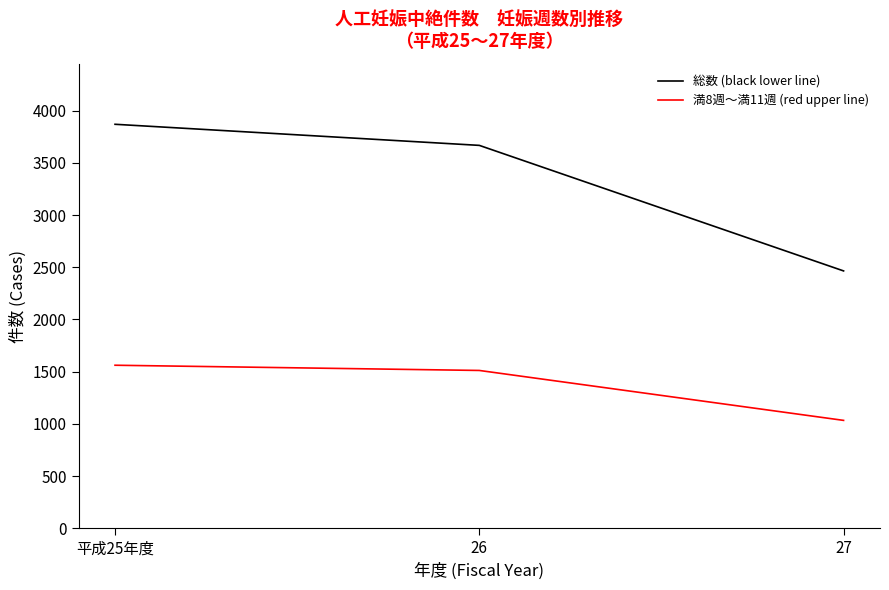

Reading left to right, what are all the values shown in this chart?

総数 (black lower line): 3869	3667	2465
満8週～満11週 (red upper line): 1562	1512	1034